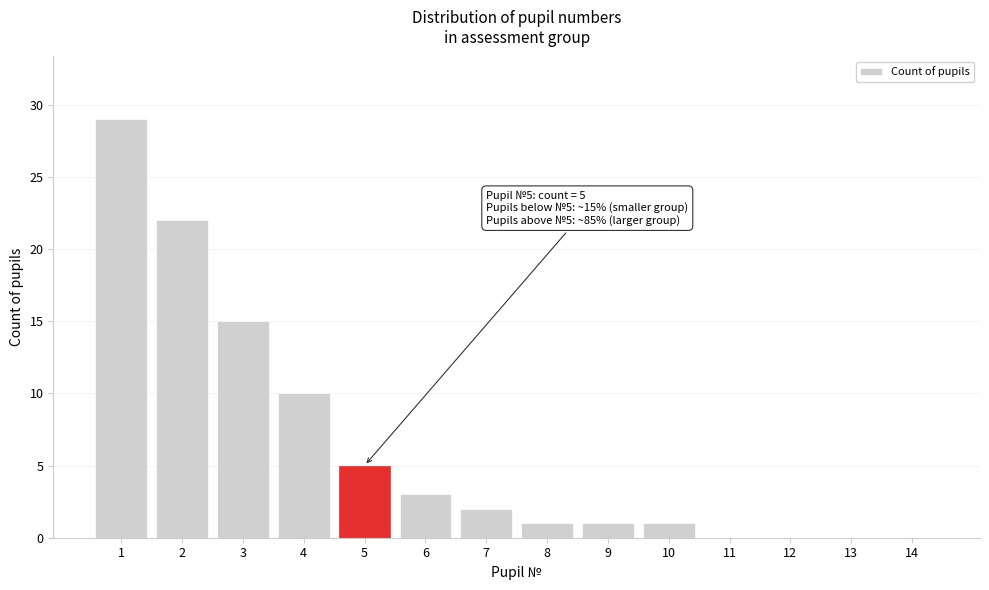

Reading right to left, transcribe all the data shown in this chart.

14=0	13=0	12=0	11=0	10=1	9=1	8=1	7=2	6=3	5=5	4=10	3=15	2=22	1=29